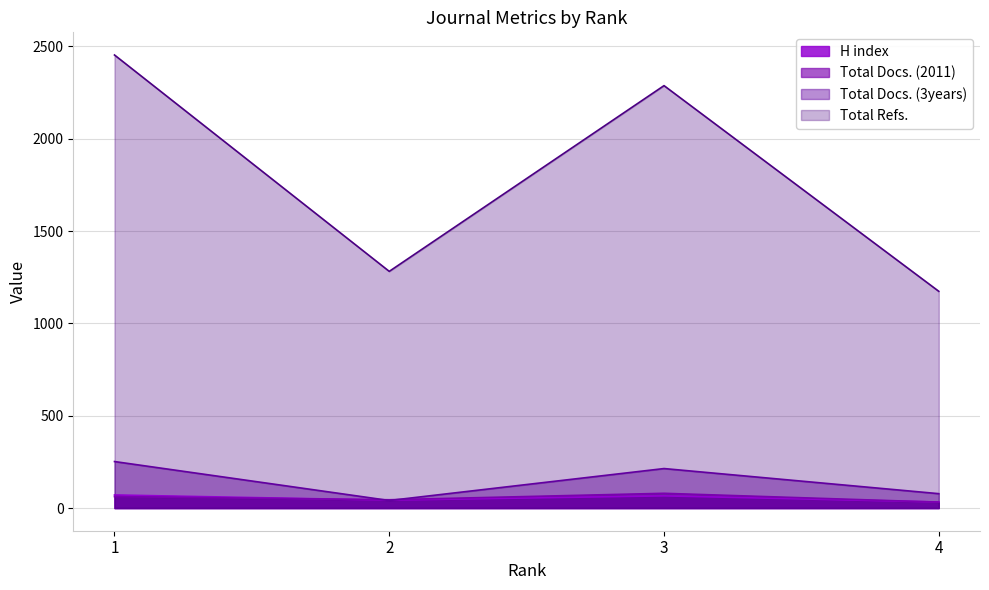

At which label is H index closest to 52?

2